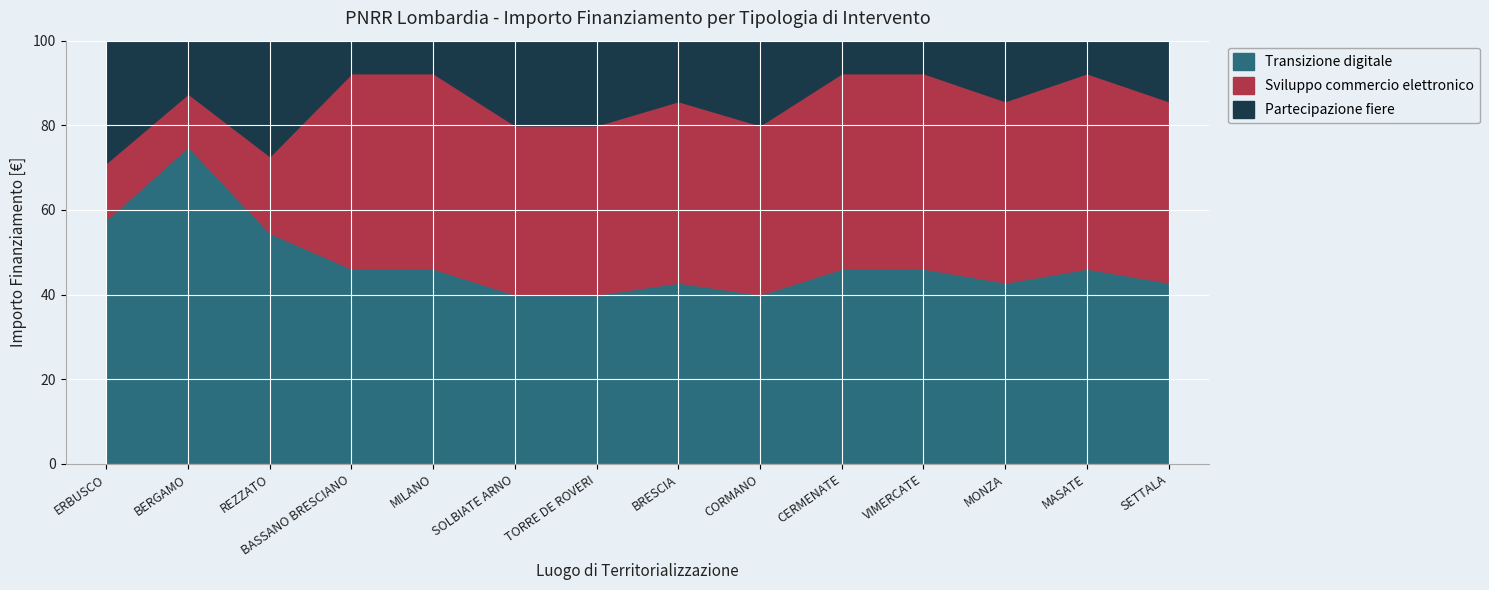

What is the total value across all series at BRESCIA?

100.0